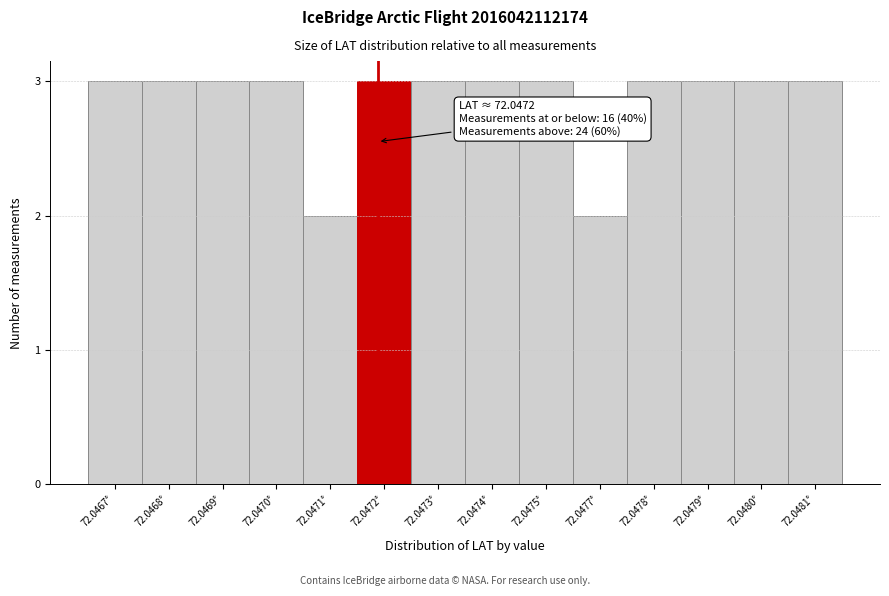

Reading left to right, extract all data points from this chart.

72.0467°=3	72.0468°=3	72.0469°=3	72.0470°=3	72.0471°=2	72.0472°=3	72.0473°=3	72.0474°=3	72.0475°=3	72.0477°=2	72.0478°=3	72.0479°=3	72.0480°=3	72.0481°=3